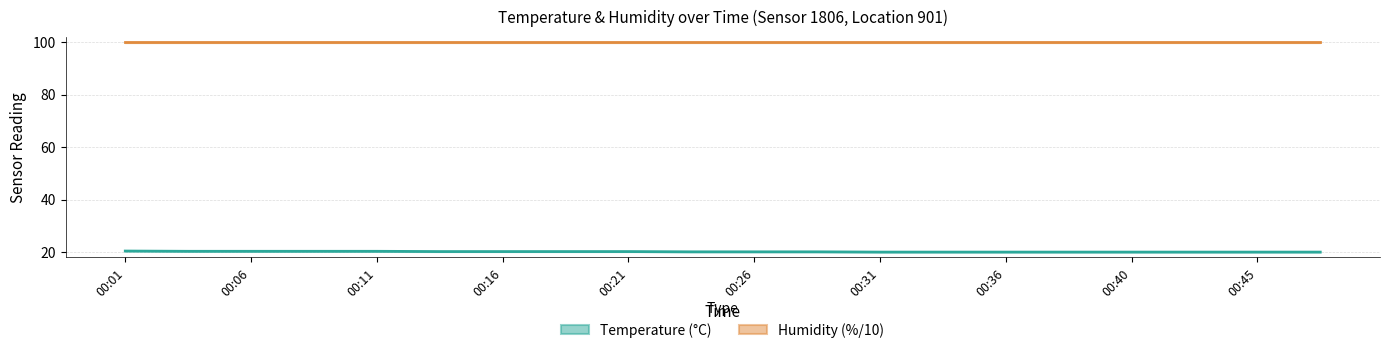

What is the lowest value of the Humidity (%/10) series?

99.9